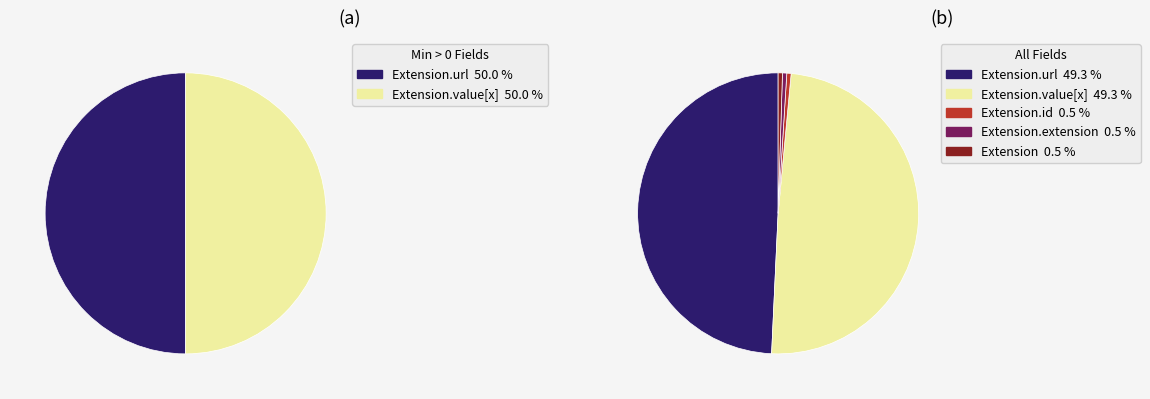

To the nearest percent, what is the average slice percentage?

20%